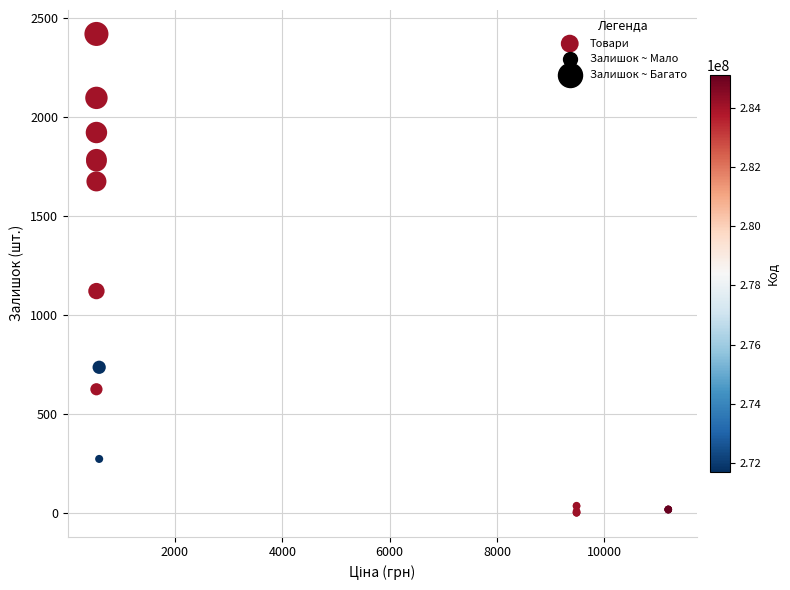

What Y value in the scatter plot is closest to 1209?

1120